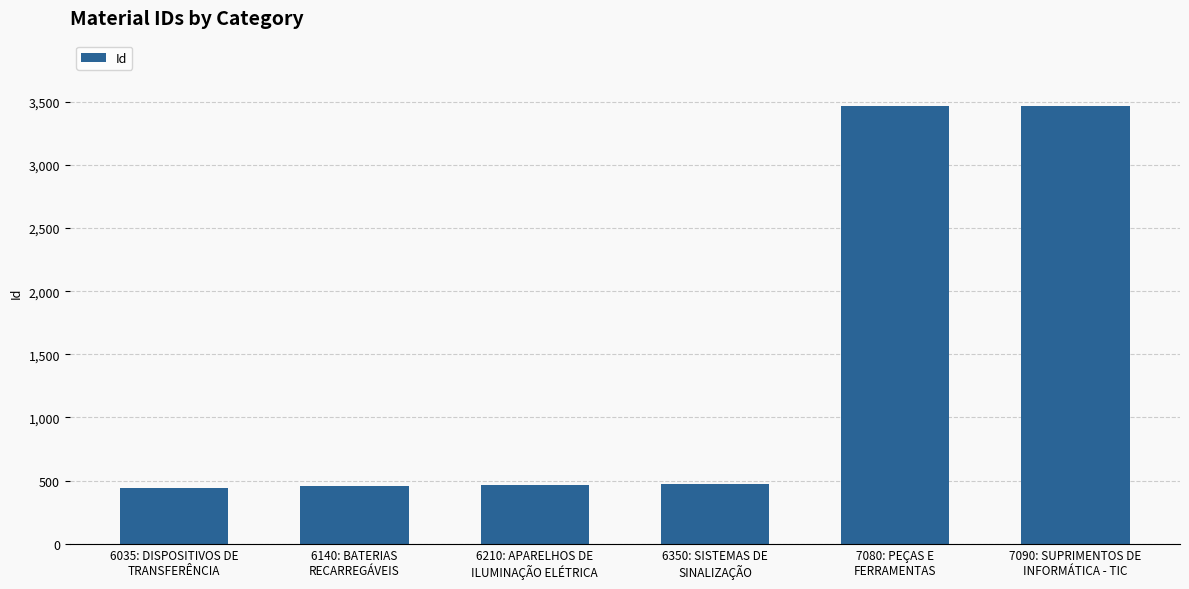

What is the label of the 2nd bar from the left?

6140: BATERIAS
RECARREGÁVEIS